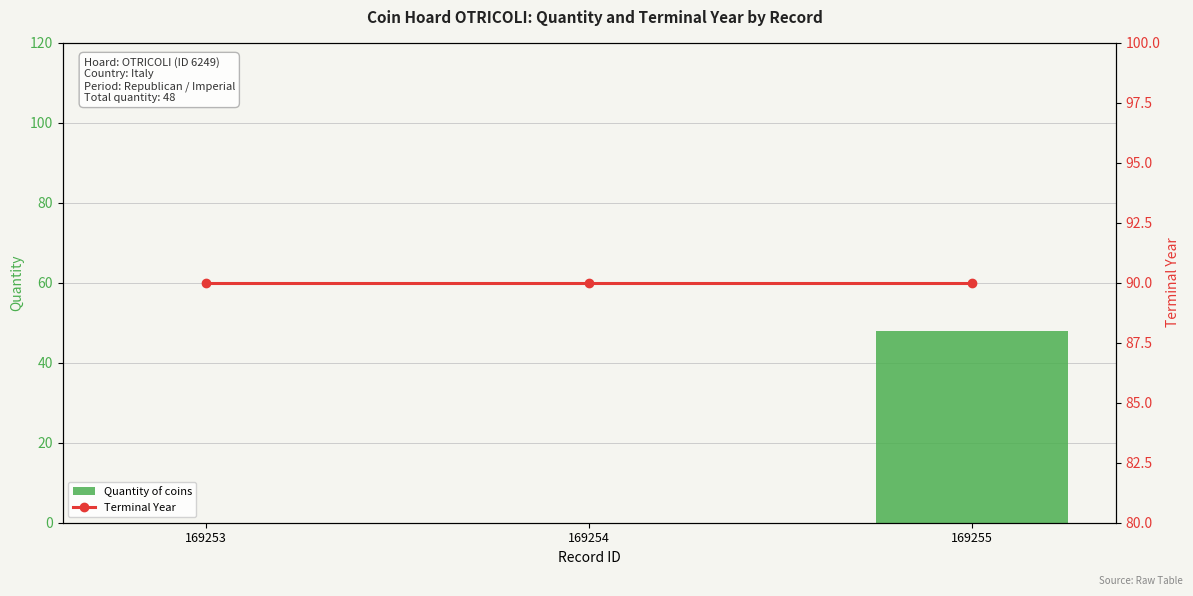

List the series in order of their peak value, highest first.

Terminal Year, Quantity of coins